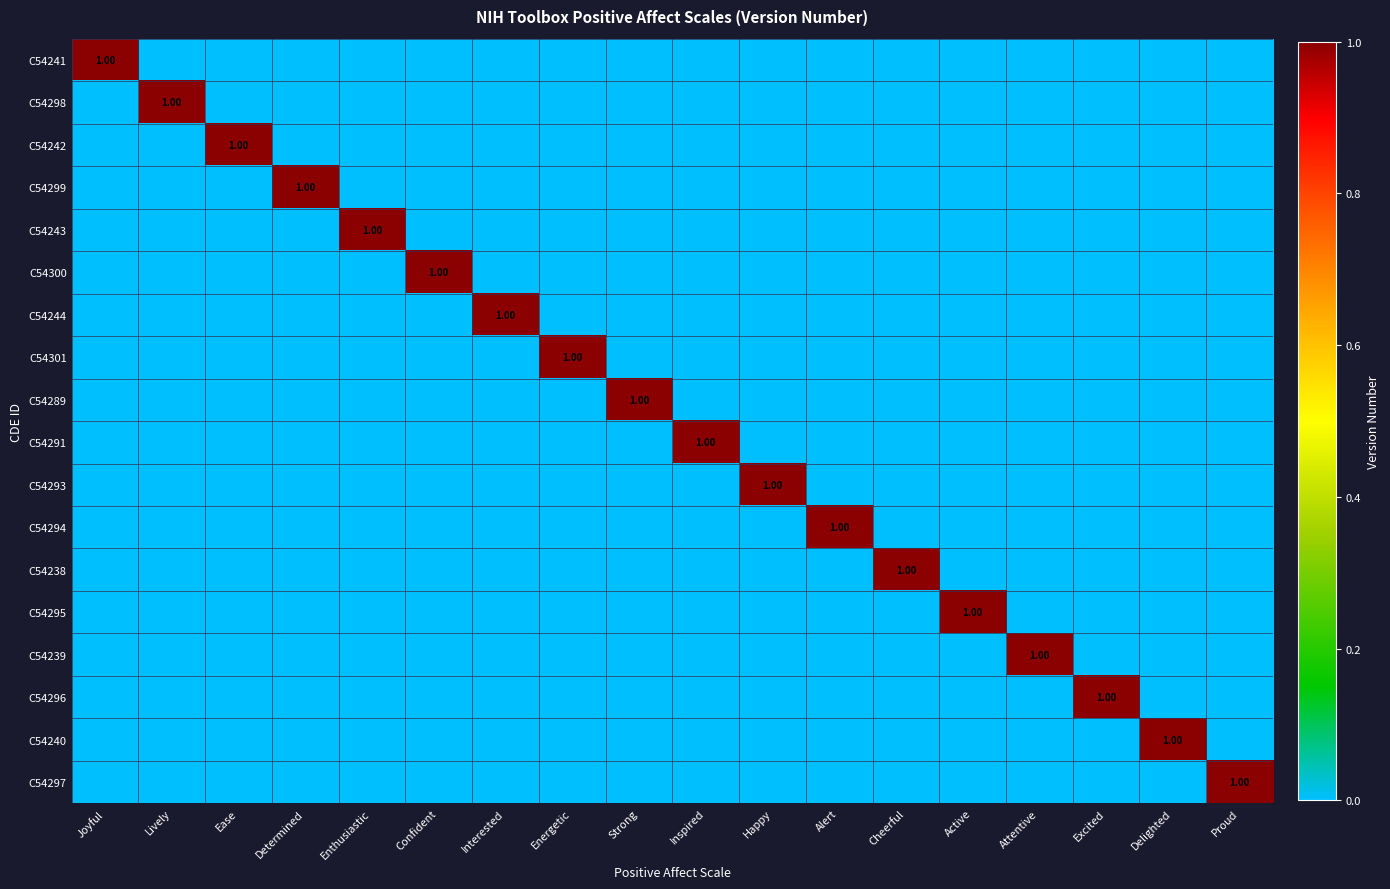

The value of C54239 at Excited is 0. True or false?

True